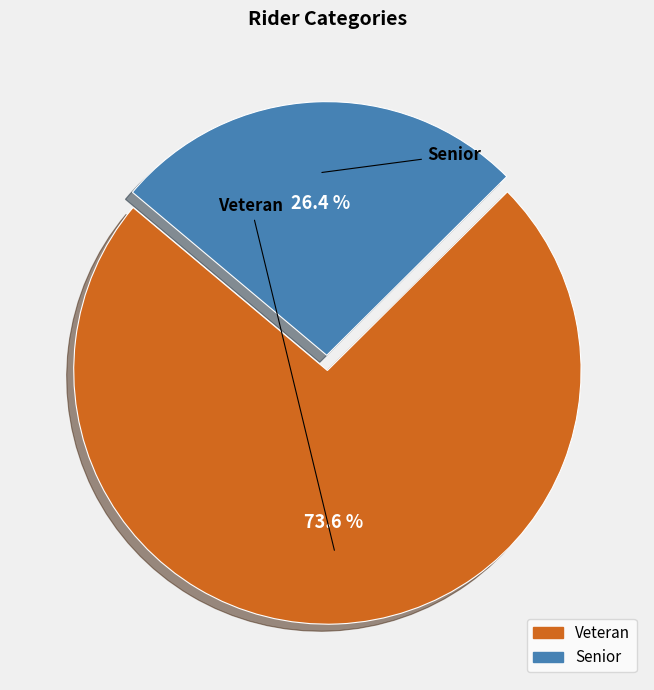

How many slices are in this pie chart?

2